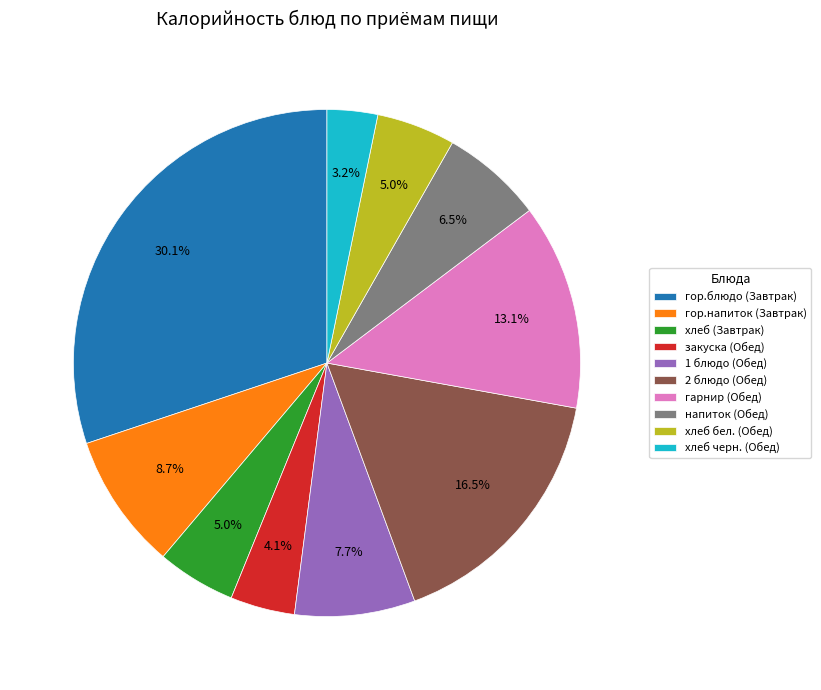

What is the ratio of the value at хлеб черн. (Обед) to the value at гор.напиток (Завтрак)?

0.4